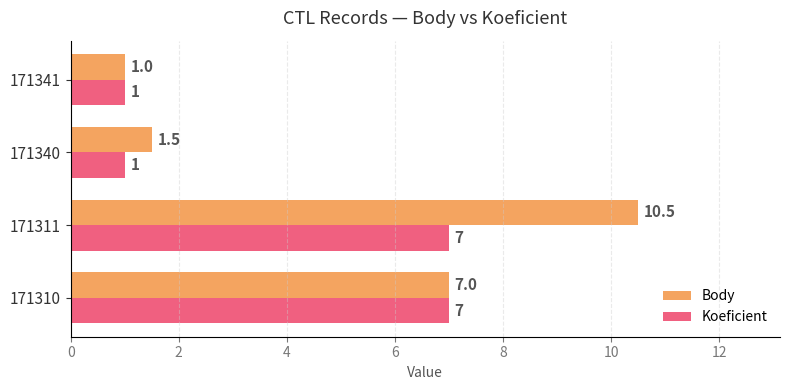

Is it true that Koeficient equals 7.0 at 171310?

True